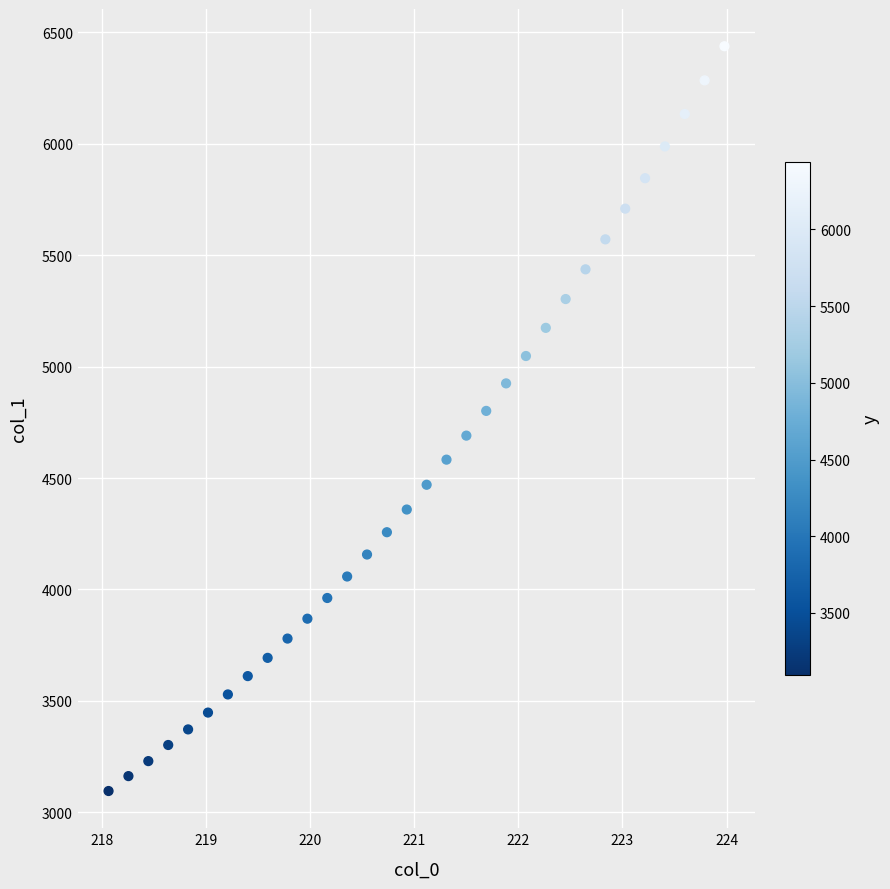

What is the range of X values (max minus min)?

5.9